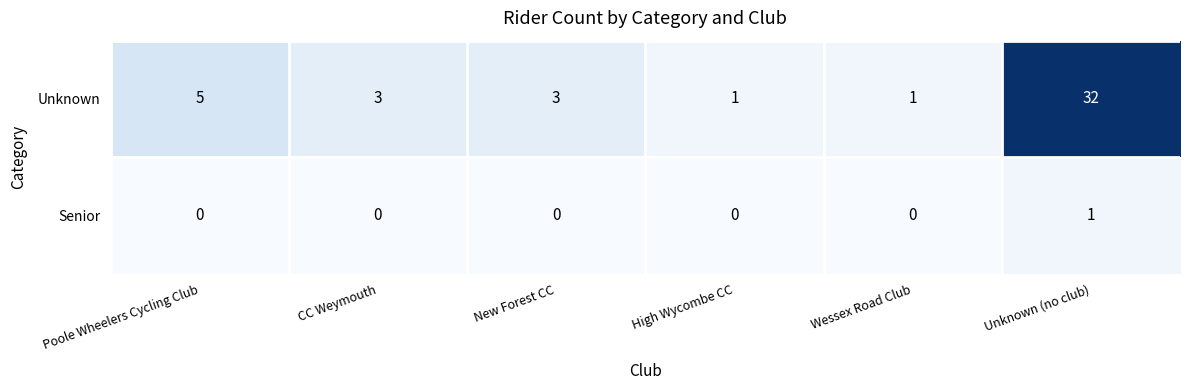

How many series are shown in this chart?

2